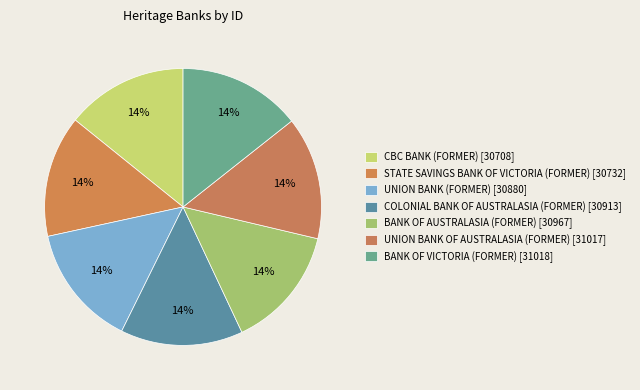

To the nearest percent, what percentage of the pie is UNION BANK (FORMER)?

14%